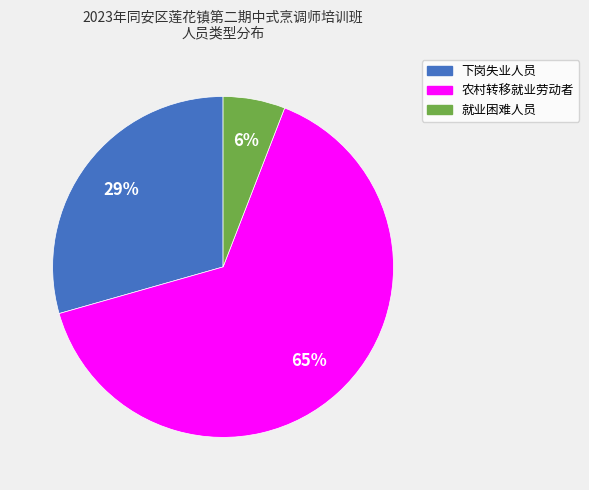

Does any single category account for the majority?

Yes